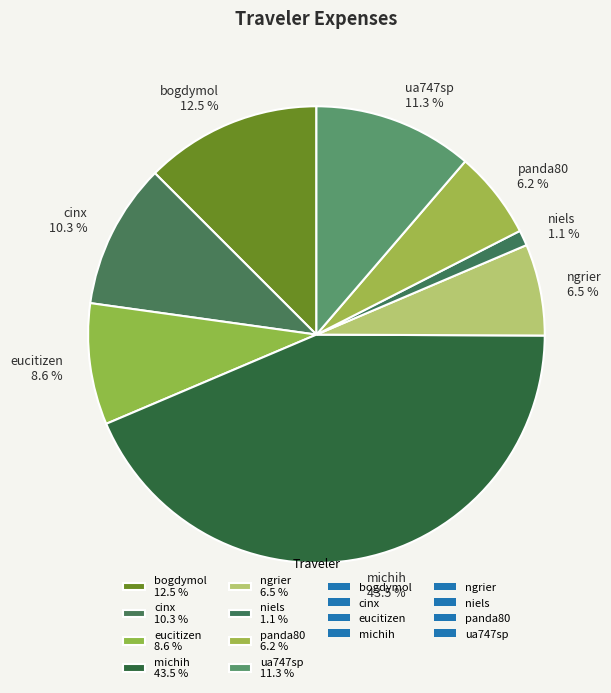

How many segments does this pie chart have?

8